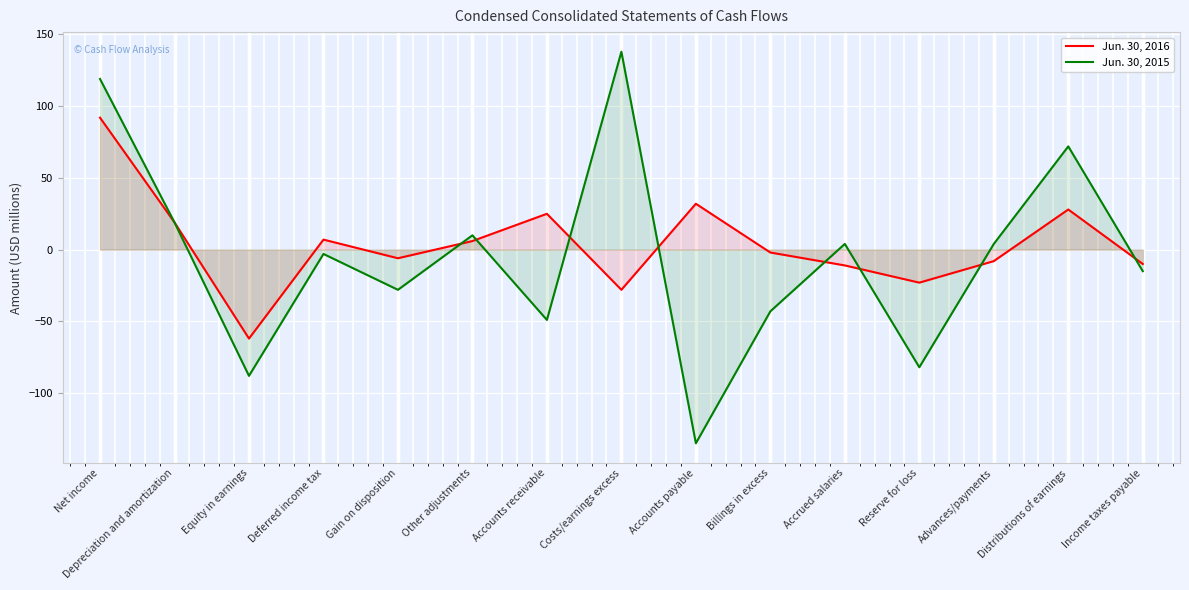

Reading right to left, what are all the values shown in this chart?

Jun. 30, 2016: Income taxes payable=-10	Distributions of earnings=28	Advances/payments=-8	Reserve for loss=-23	Accrued salaries=-11	Billings in excess=-2	Accounts payable=32	Costs/earnings excess=-28	Accounts receivable=25	Other adjustments=6	Gain on disposition=-6	Deferred income tax=7	Equity in earnings=-62	Depreciation and amortization=19	Net income=92
Jun. 30, 2015: Income taxes payable=-15	Distributions of earnings=72	Advances/payments=4	Reserve for loss=-82	Accrued salaries=4	Billings in excess=-43	Accounts payable=-135	Costs/earnings excess=138	Accounts receivable=-49	Other adjustments=10	Gain on disposition=-28	Deferred income tax=-3	Equity in earnings=-88	Depreciation and amortization=19	Net income=119